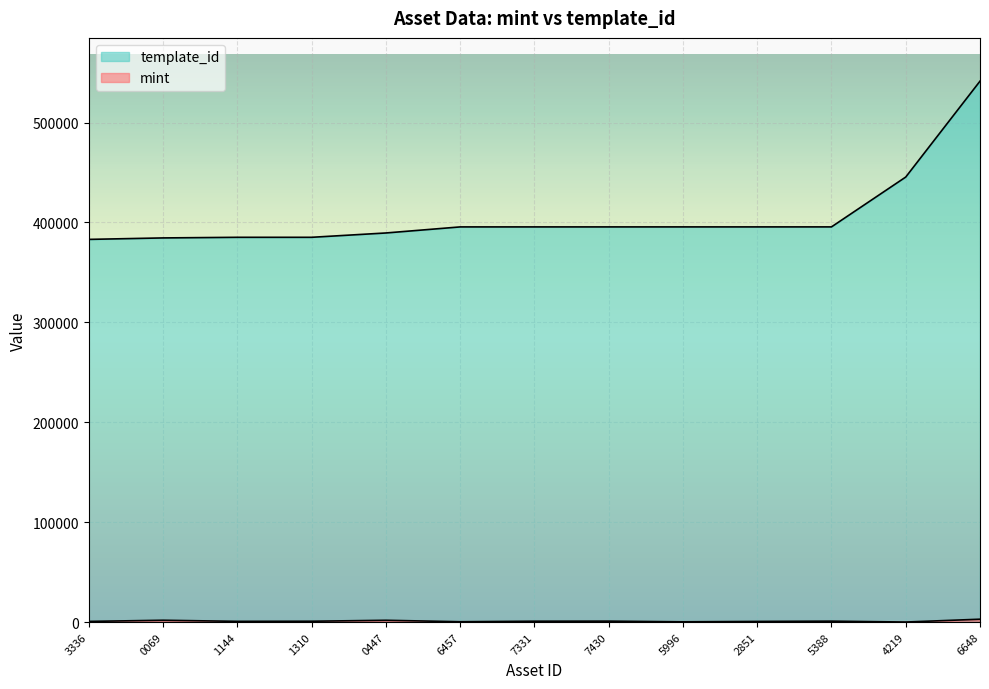

True or false: mint and template_id intersect in this chart.

False